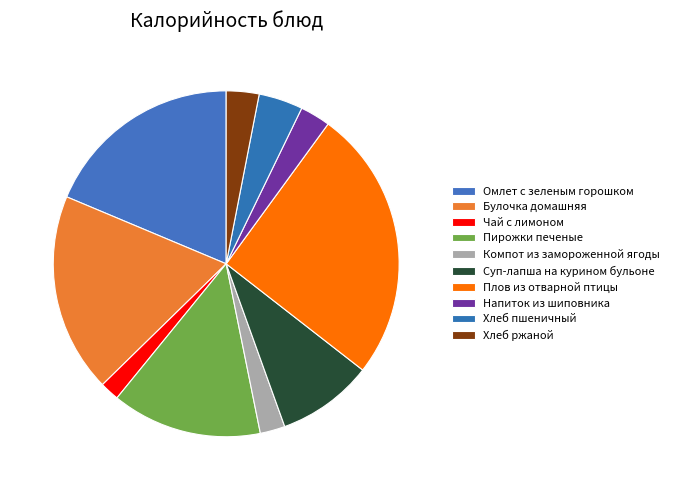

How many slices are in this pie chart?

10